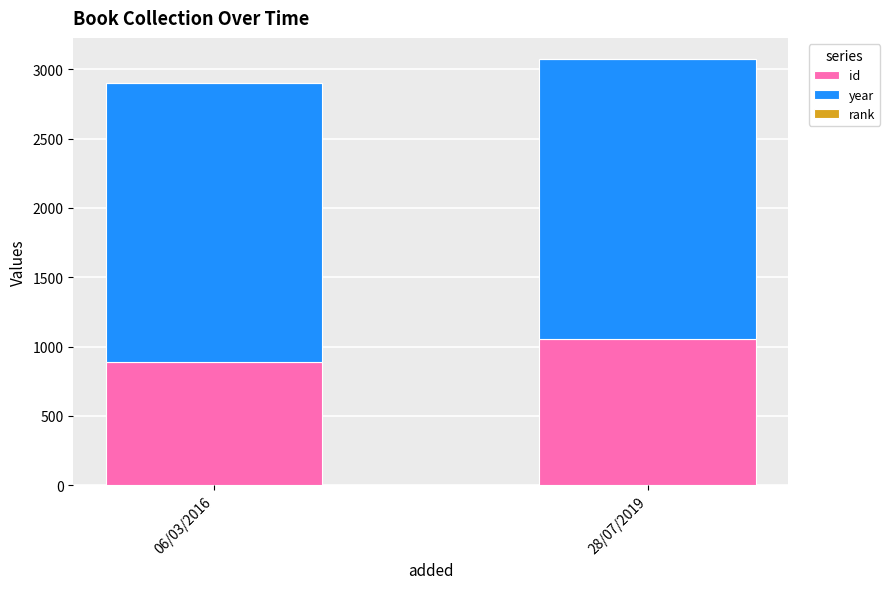

The id series shows 886 at 06/03/2016. True or false?

True